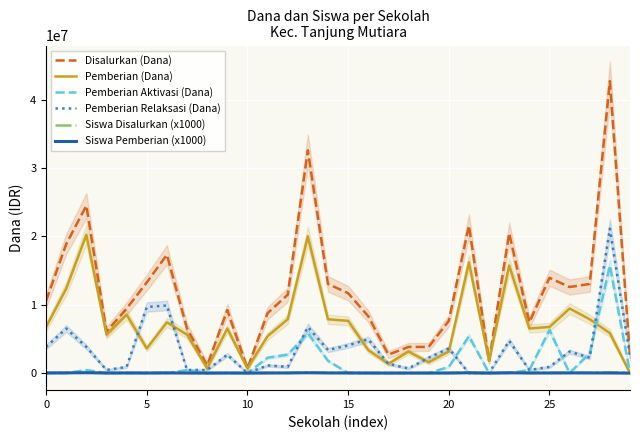

The value of Pemberian Relaksasi (Dana) at 12 is 900000. True or false?

True